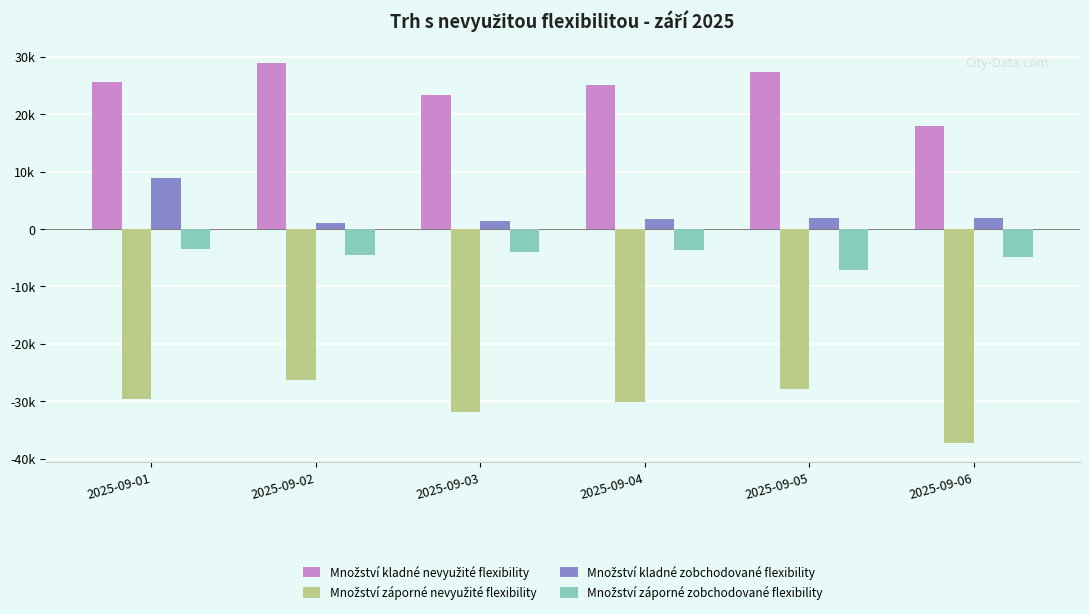

Which series has the largest total across all categories?

Množství kladné nevyužité flexibility